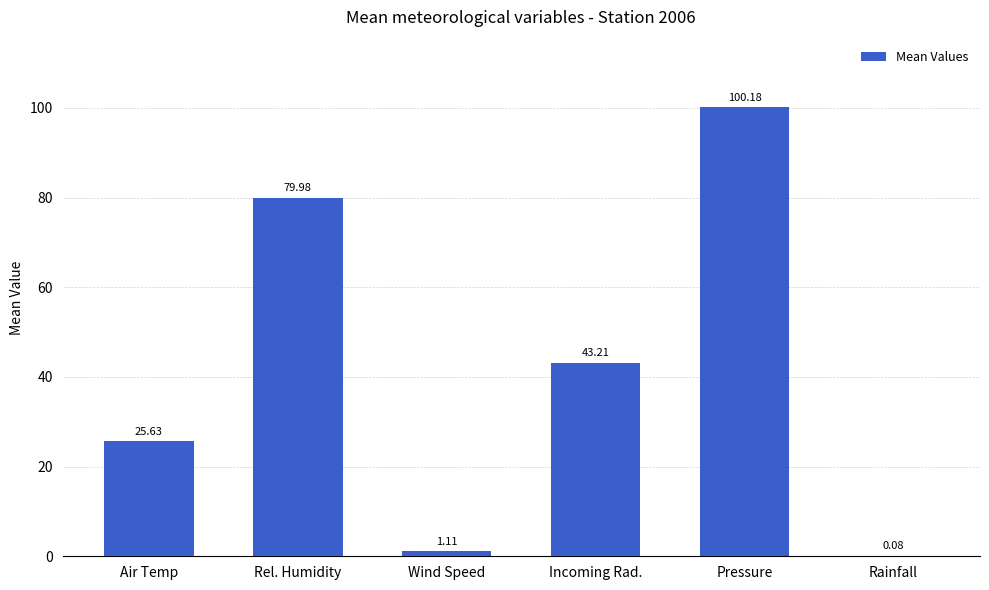

At which label does the data first exceed 43?

Rel. Humidity